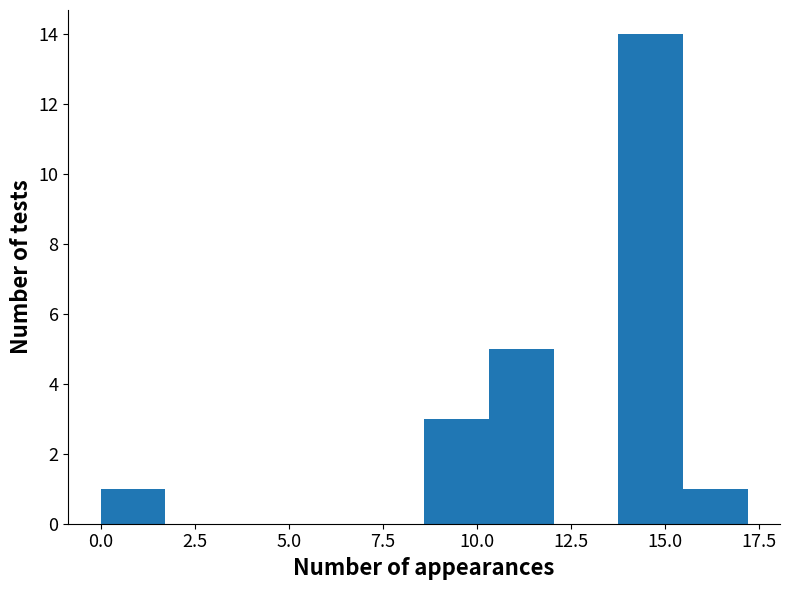

Around what value on the x-axis is the tallest bar? Give the approximate position of its centre, as read against the axis.

14.5